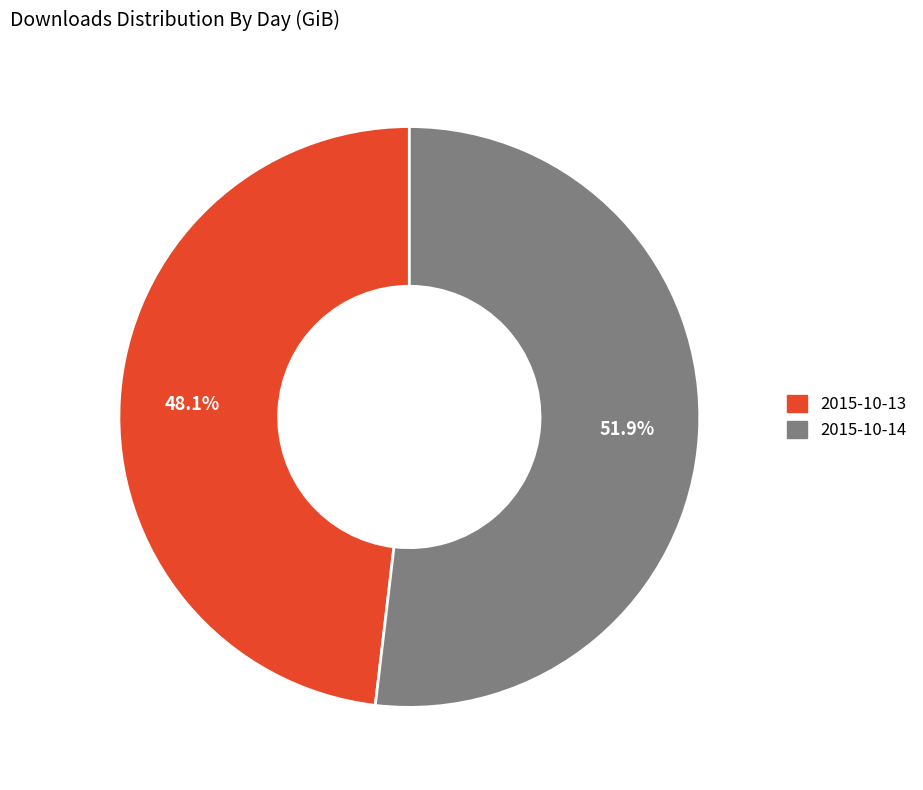

To the nearest percent, what is the combined percentage of 2015-10-14 and 2015-10-13?

100%